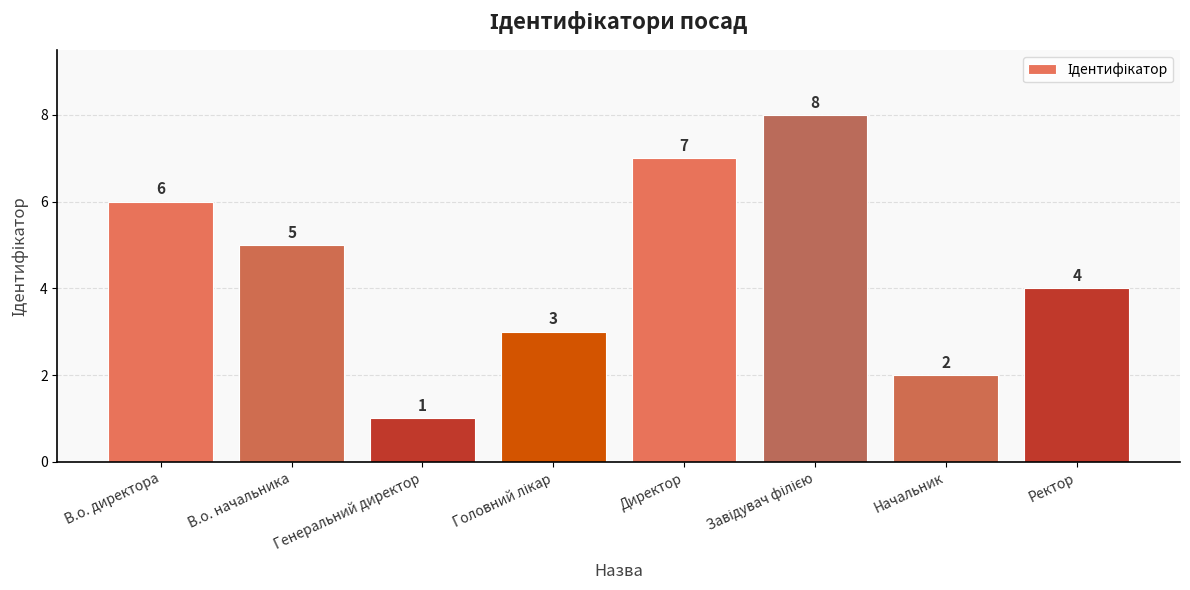

True or false: the data shows 4 at Ректор.

True